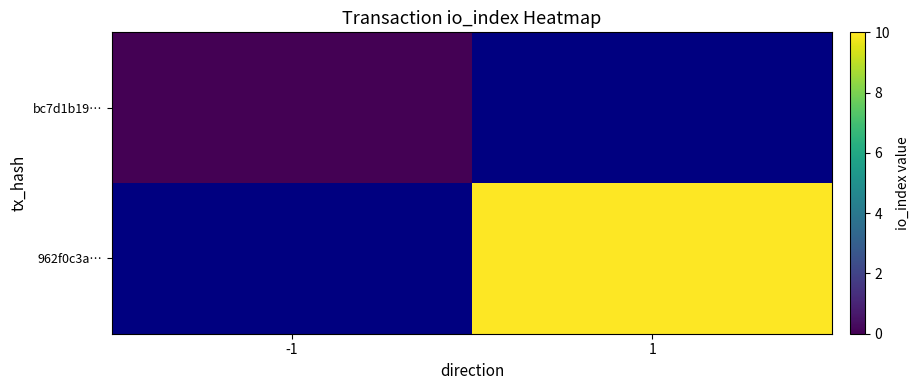

True or false: 962f0c3a… has a value of 10.0 at 1.

True